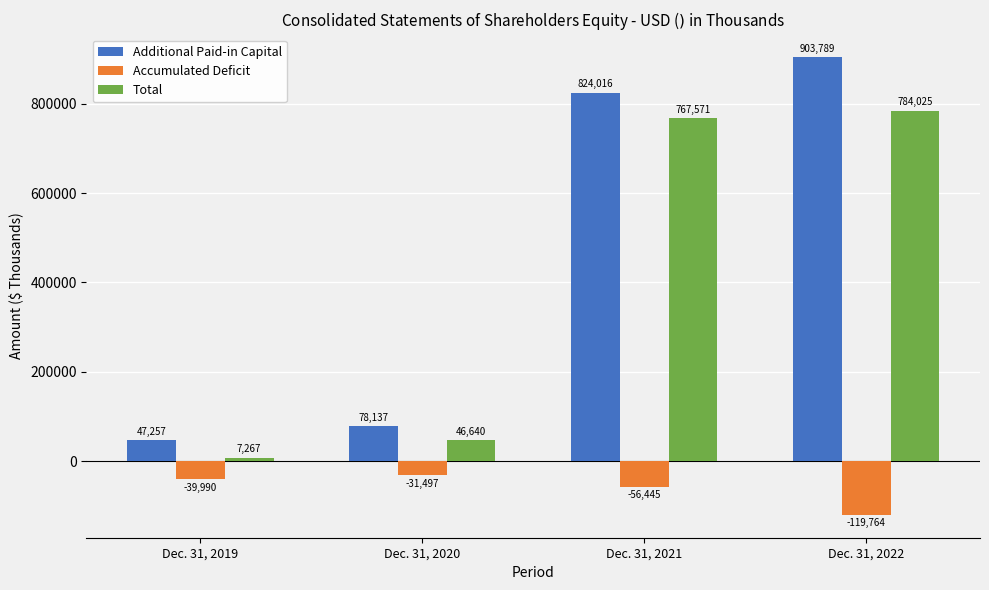

What is the average value of the Accumulated Deficit series?

-61924